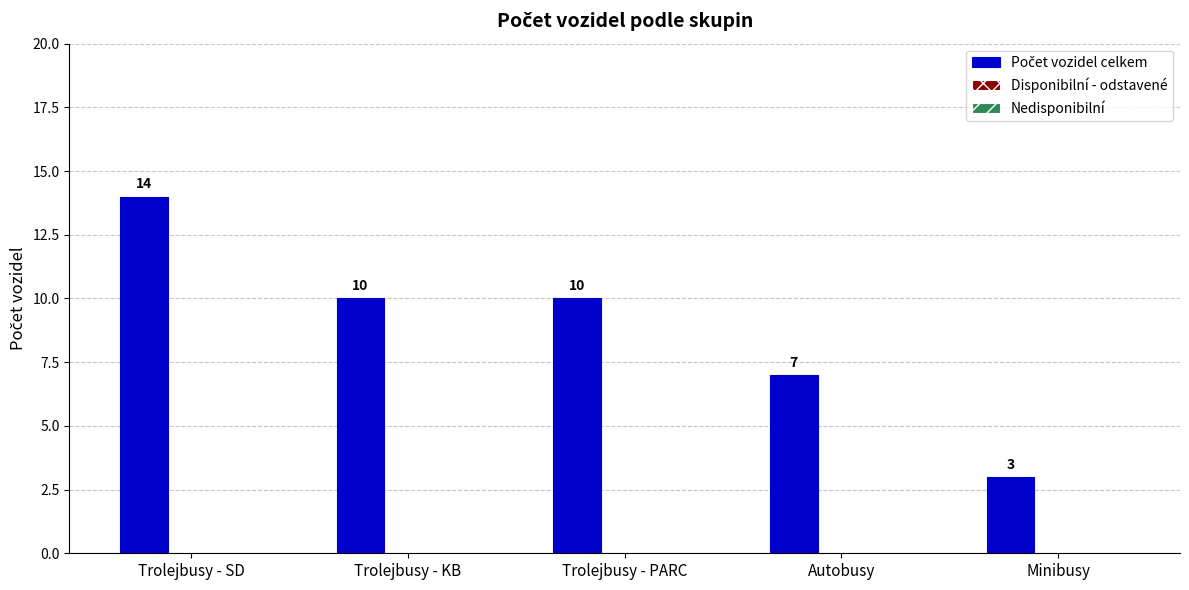

What is the change in value from Trolejbusy - SD to Autobusy?

-7